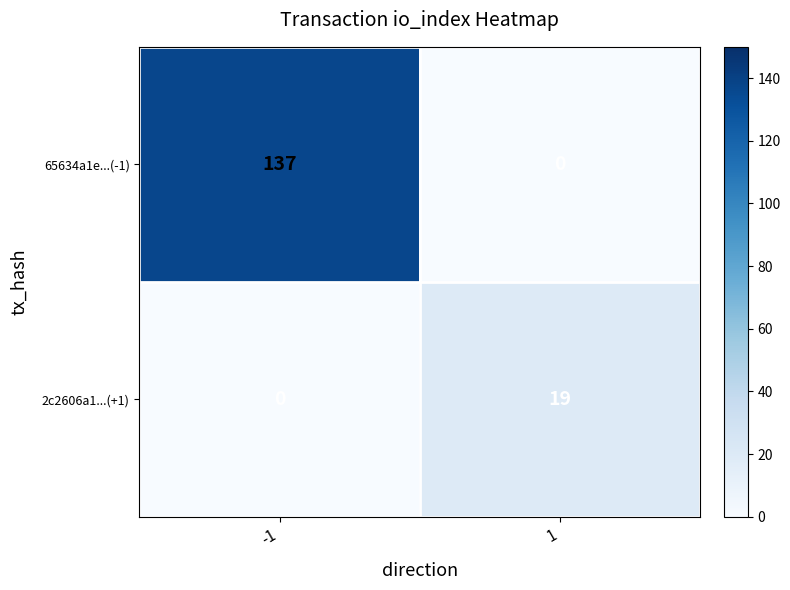

The 65634a1e...(-1) series shows -91 at 1. True or false?

False